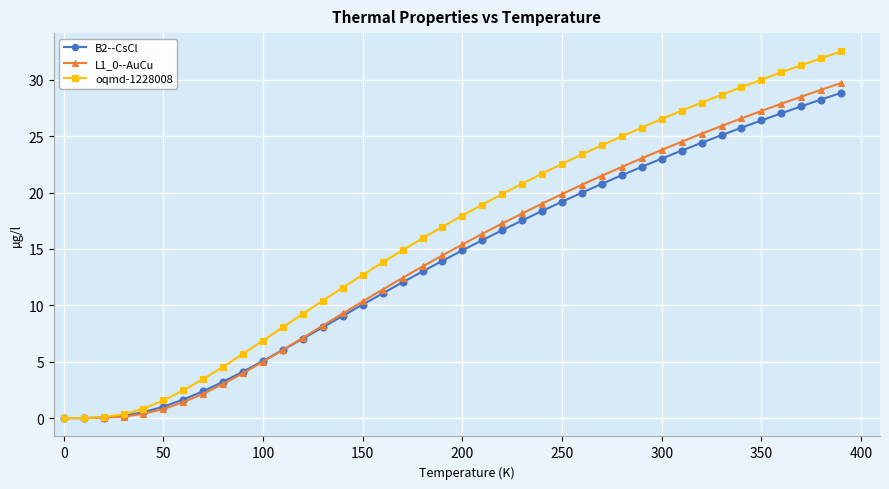

What is the greatest value displayed?

32.5